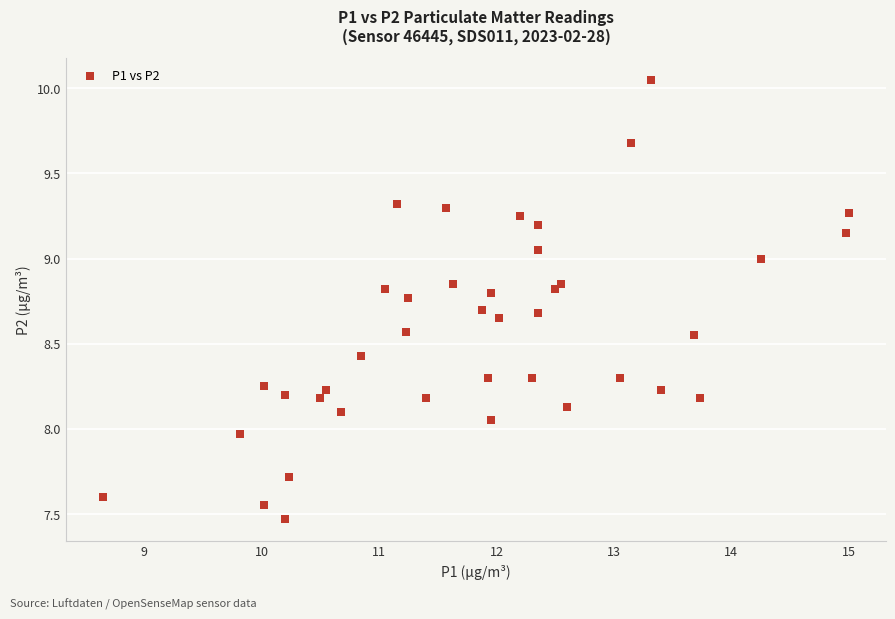

What is the range of X values (max minus min)?

6.3